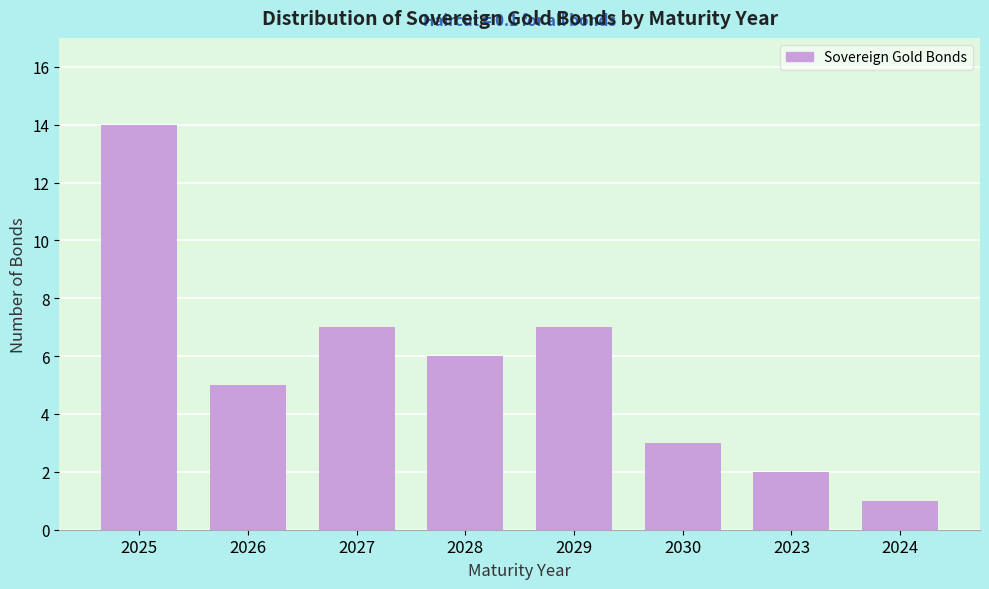

Reading right to left, transcribe all the data shown in this chart.

2024=1	2023=2	2030=3	2029=7	2028=6	2027=7	2026=5	2025=14